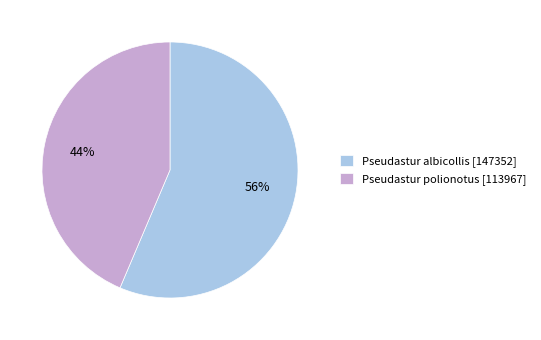

To the nearest percent, what percentage of the pie is Pseudastur polionotus [113967]?

44%